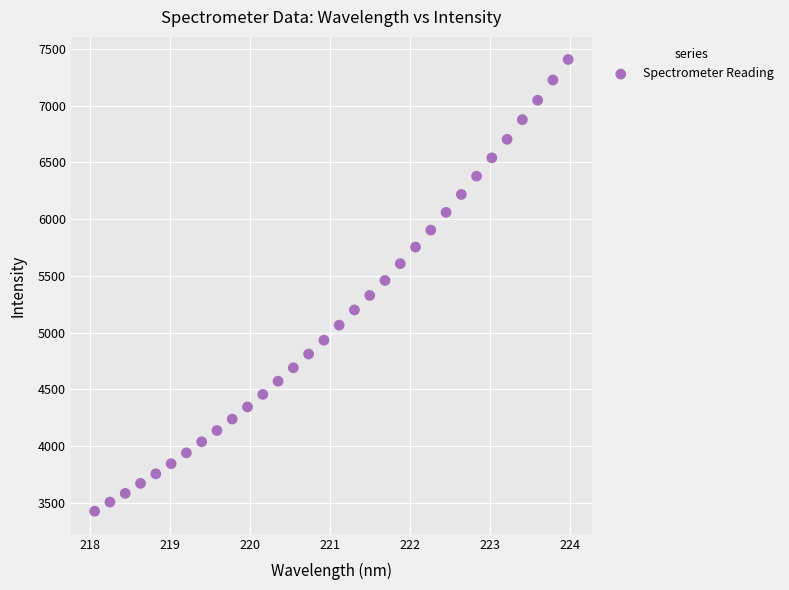

What is the range of X values (max minus min)?

5.9